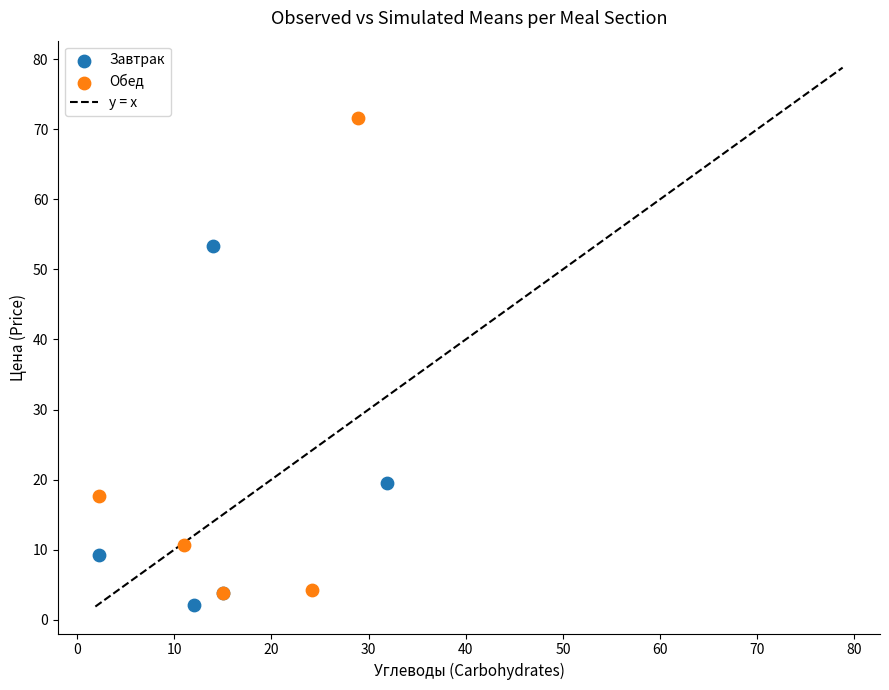

Which series has the largest Y range (max minus min)?

Обед